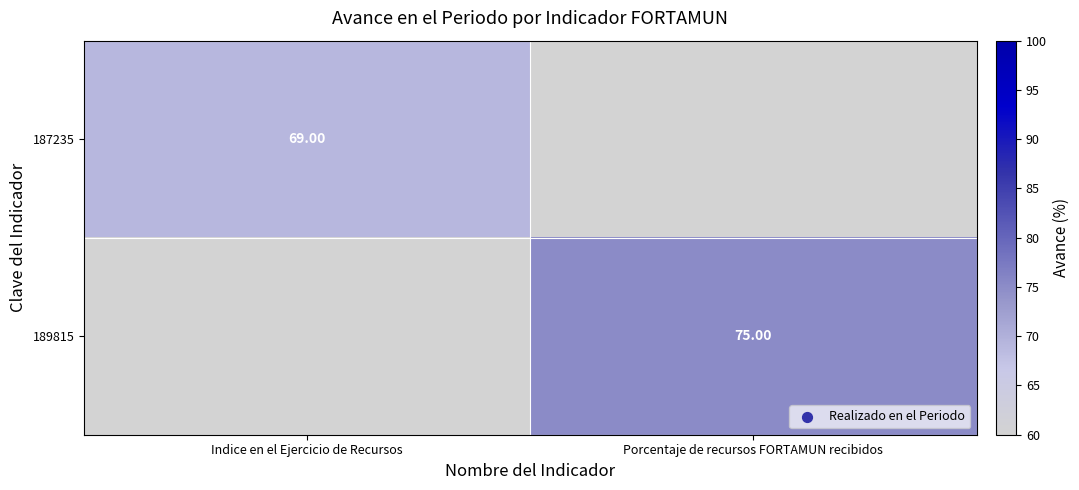

What is the greatest value displayed?

75.0